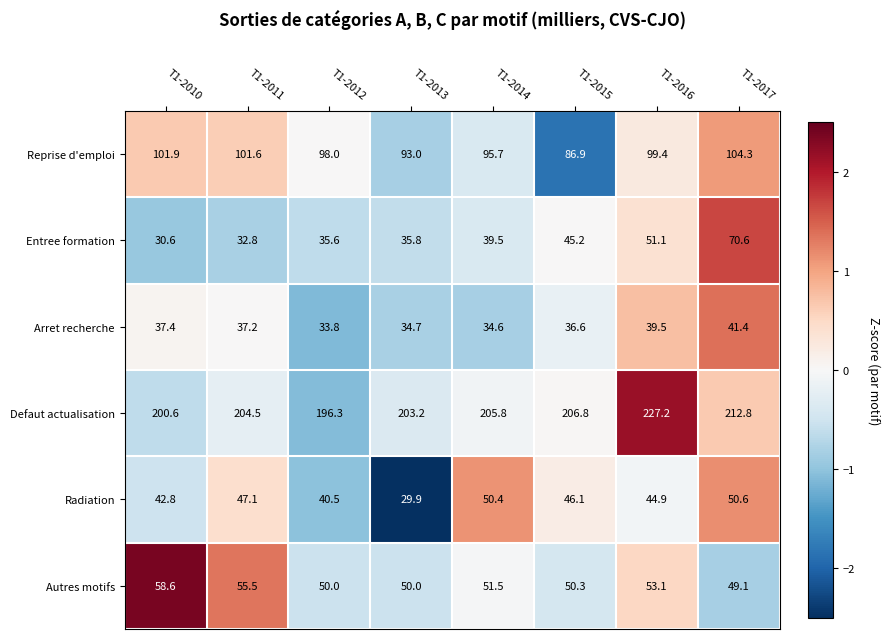

What is the difference between the Defaut actualisation values at T1-2010 and T1-2017?

12.2